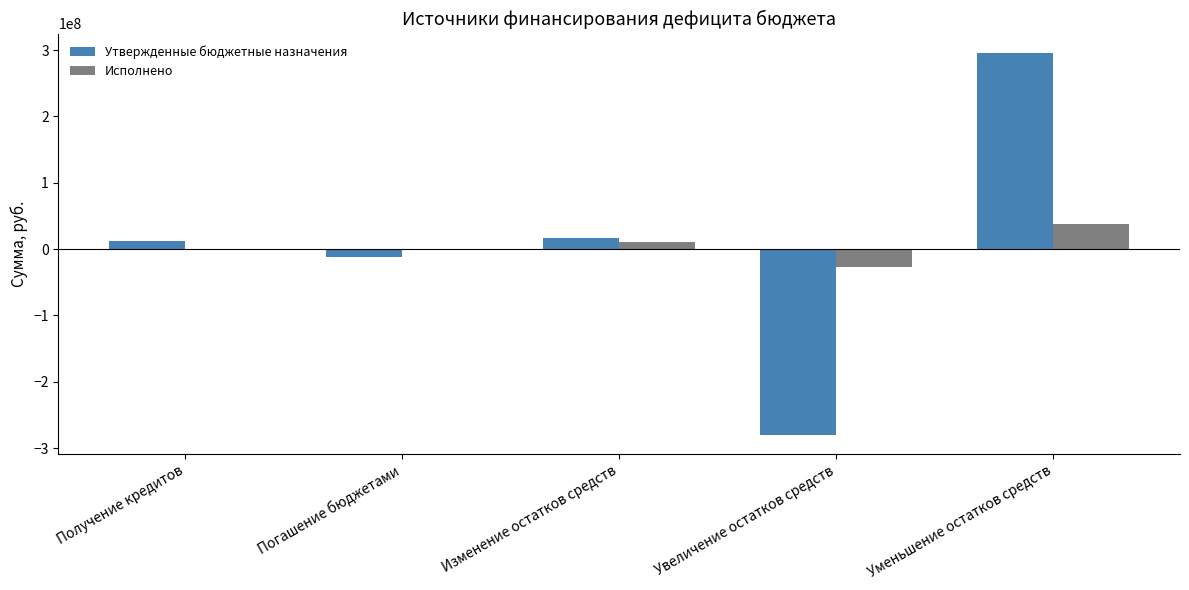

Count the number of categories in the chart.

5